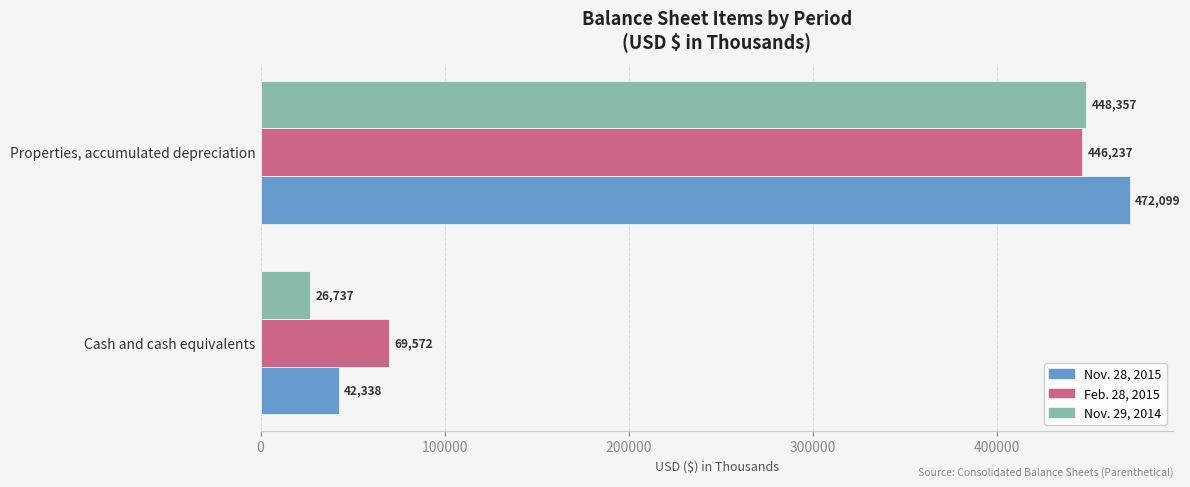

At which label is Feb. 28, 2015 closest to 257904?

Cash and cash equivalents